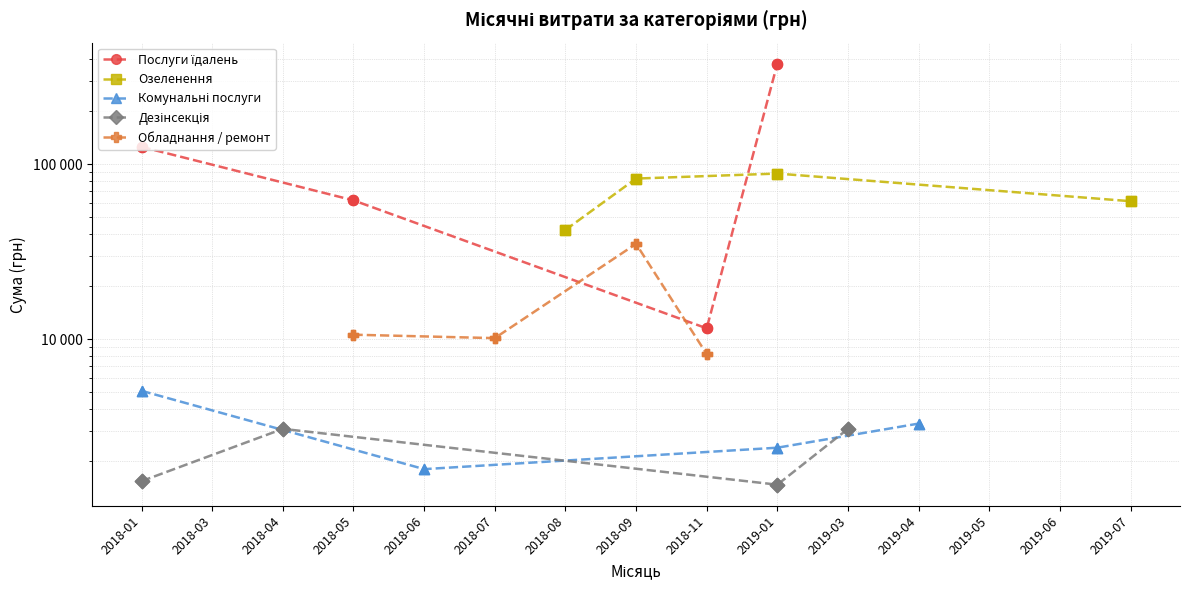

Which series reaches the maximum Y coordinate?

Послуги їдалень